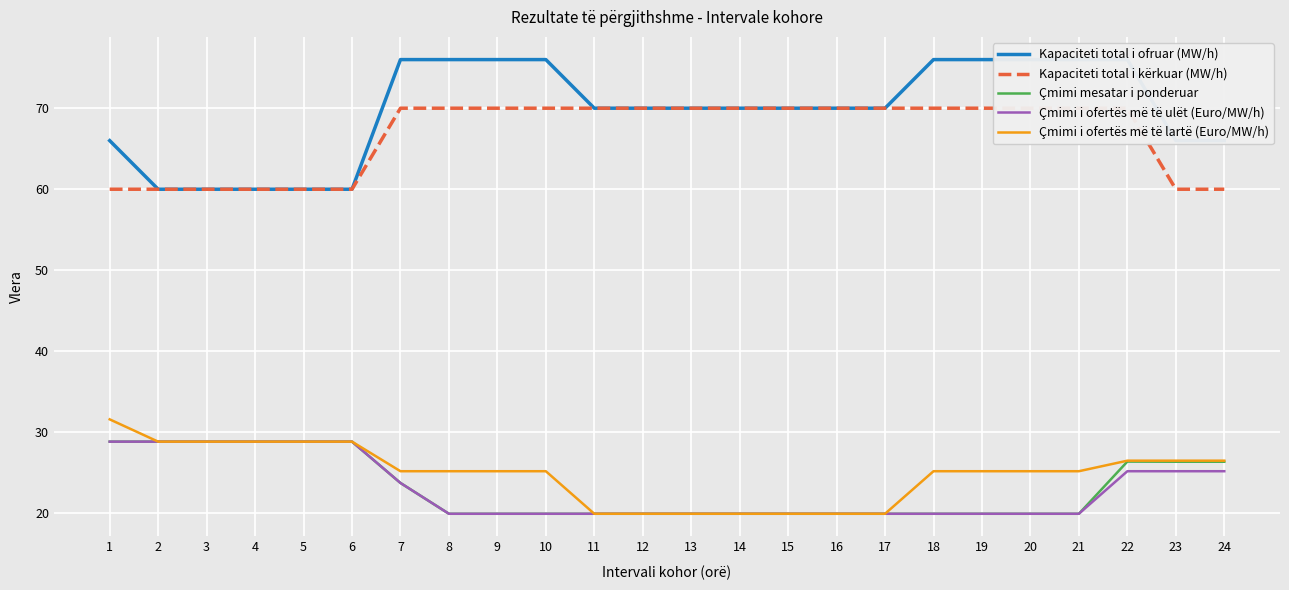

List the labels in order of Çmimi mesatar i ponderuar value, largest first.

1, 2, 3, 4, 5, 6, 22, 23, 24, 7, 8, 9, 10, 11, 12, 13, 14, 15, 16, 17, 18, 19, 20, 21